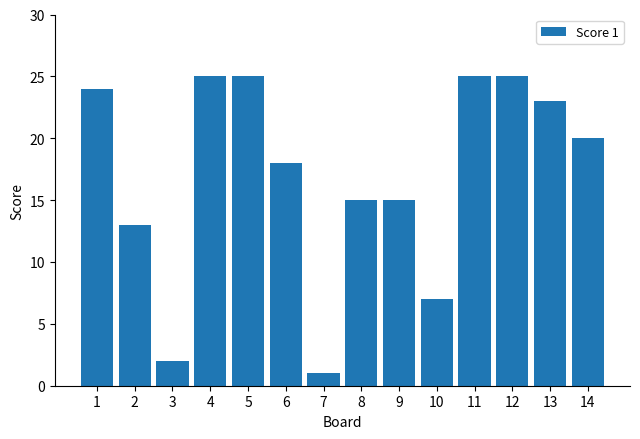

What is the difference between the maximum and minimum values?

24